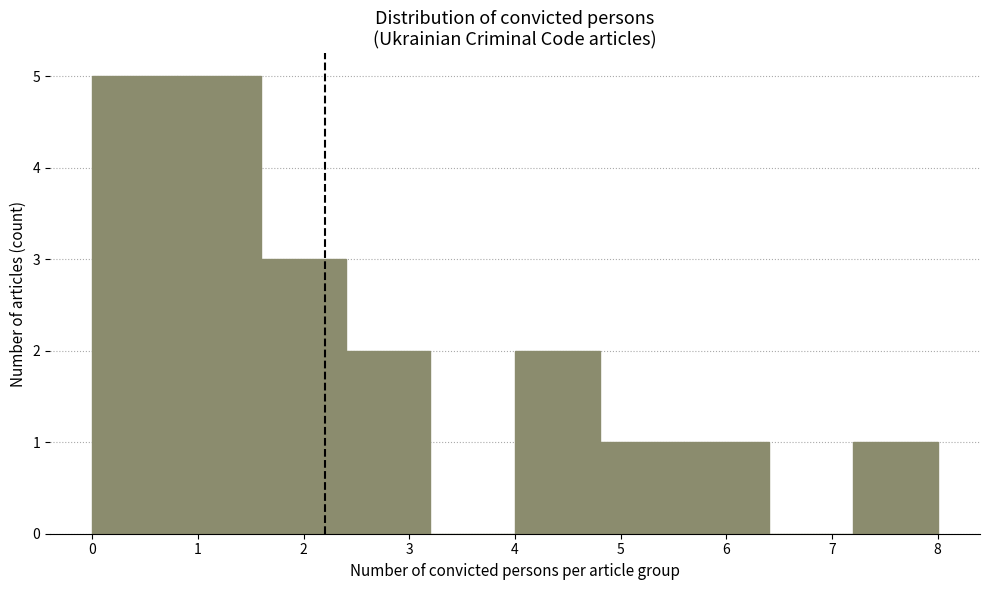

Reading left to right, list every bar in this chart as the range it spans on the x-axis followed by its height. The values are not printed on the chart, so give them approximately, as read against the axis.

0.0 to 0.8: 5
0.8 to 1.6: 5
1.6 to 2.4: 3
2.4 to 3.2: 2
3.2 to 4.0: 0
4.0 to 4.8: 2
4.8 to 5.6: 1
5.6 to 6.4: 1
6.4 to 7.2: 0
7.2 to 8.0: 1